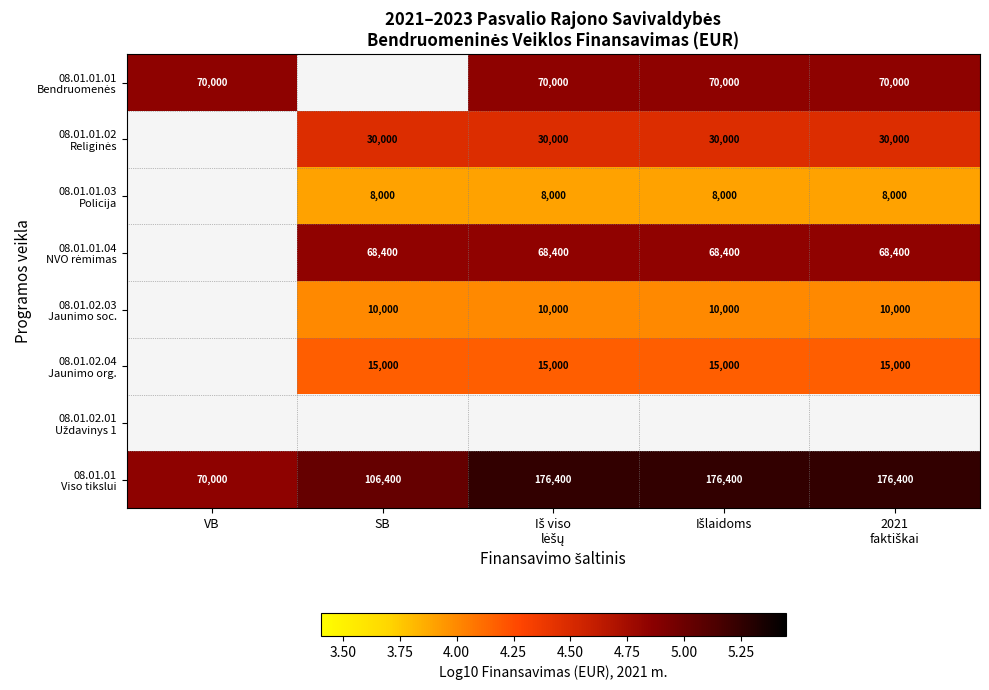

How many positive values does the 08.01.01.03 Policija series have?

4